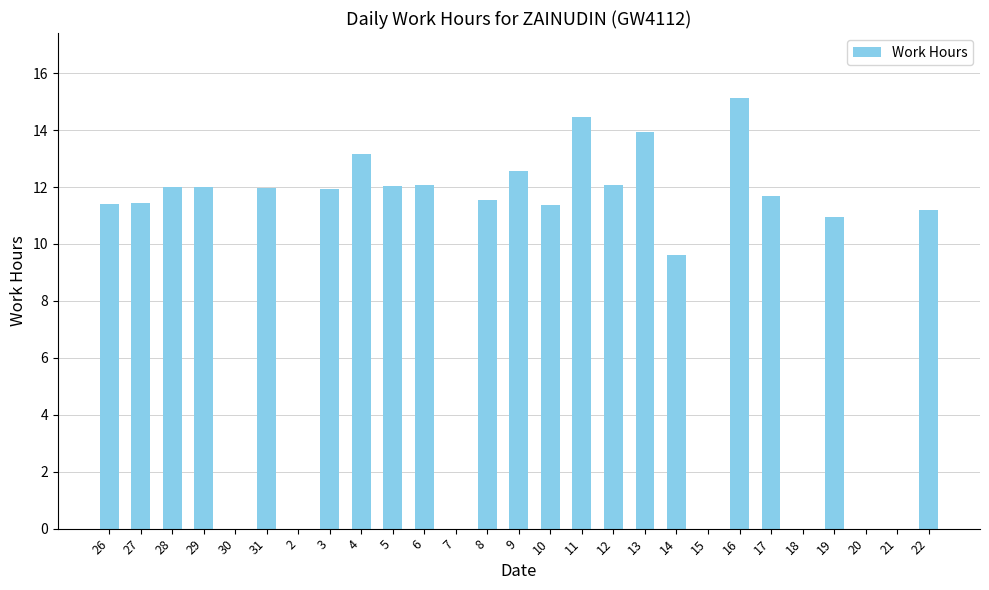

At which label is the value closest to 7?

14